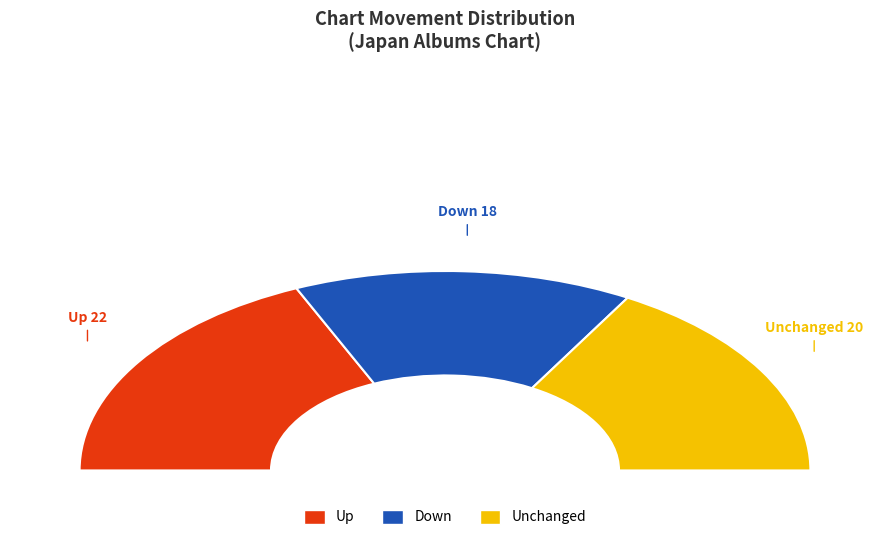

Is it true that - is 33% of the pie?

True